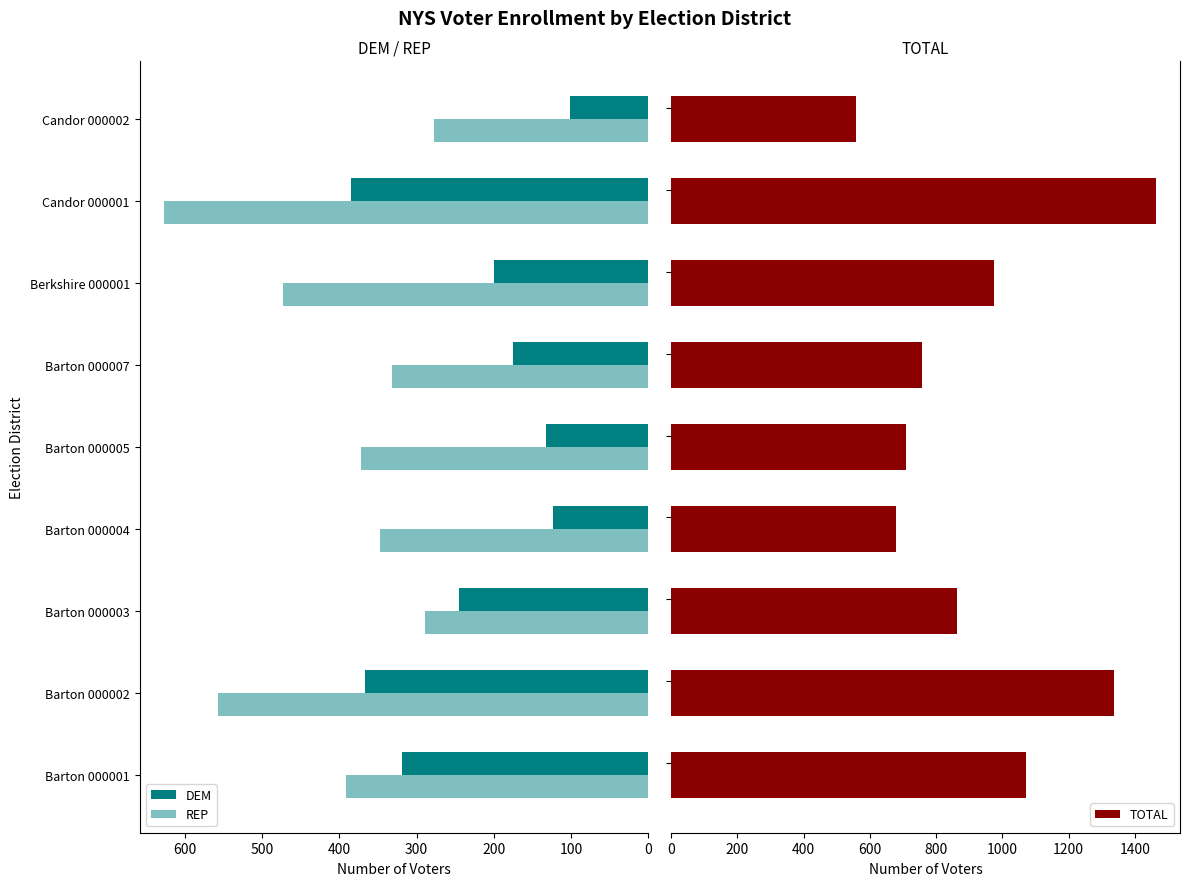

What is the difference between the maximum and minimum values in the TOTAL series?

905